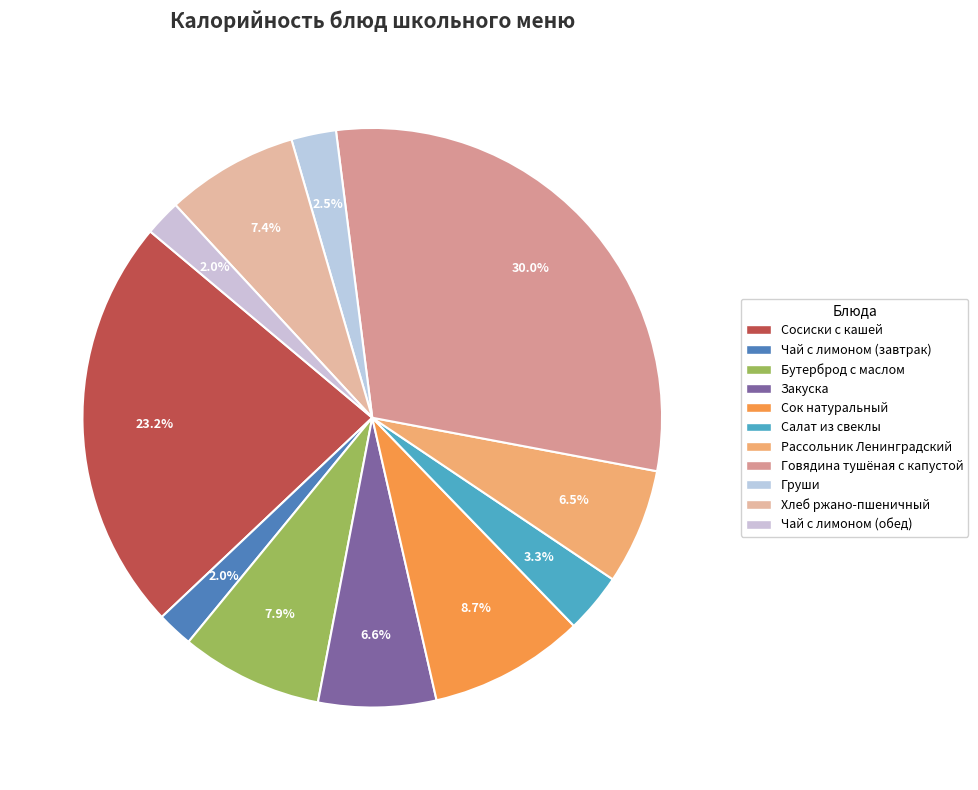

The Бутерброд с маслом slice represents 8% of the pie. True or false?

True